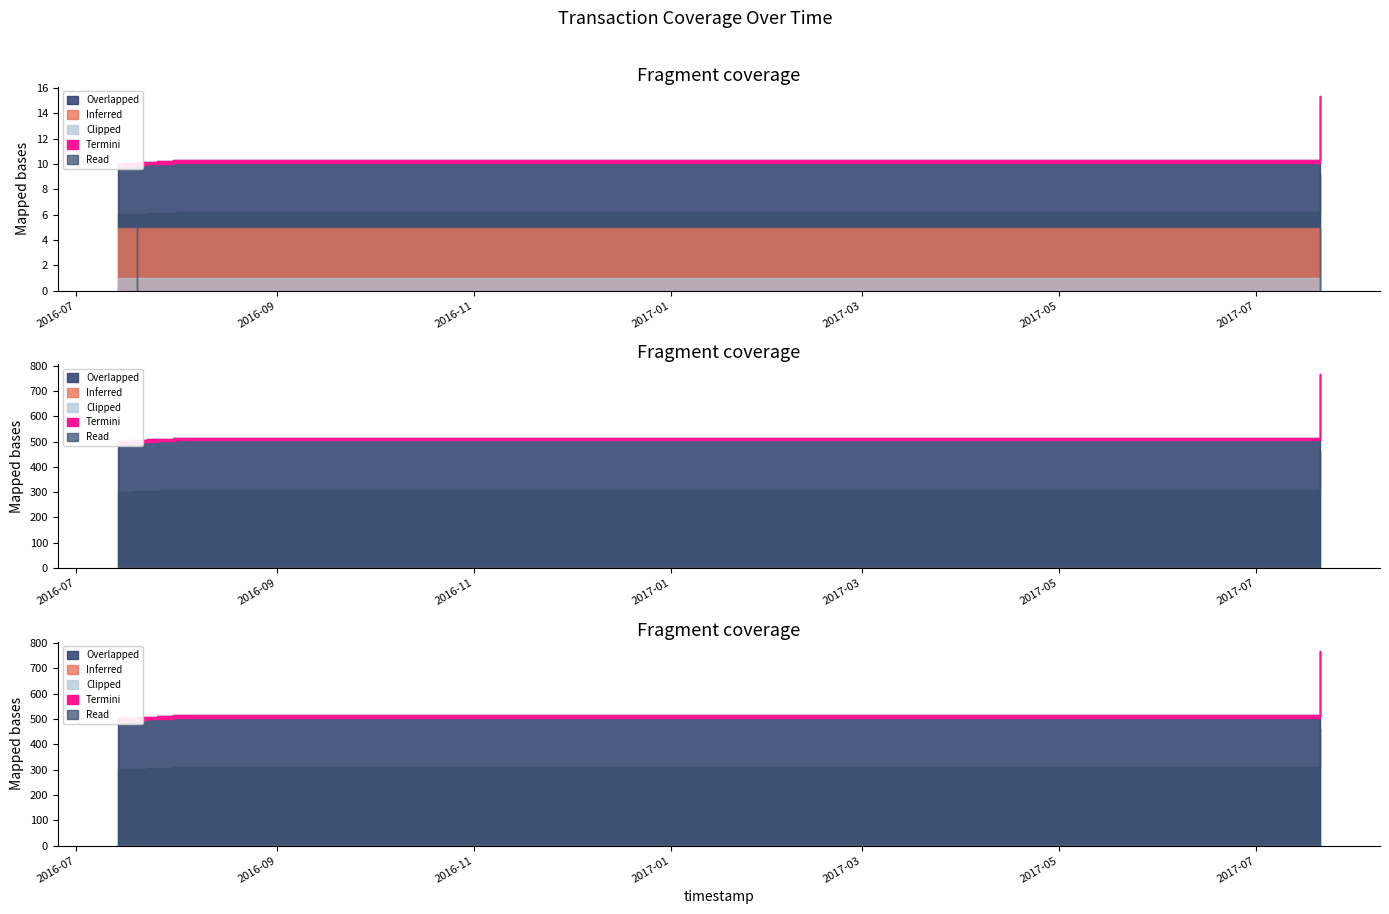

What is the label of the 2nd point from the left?

2016-07-15 04:24:00